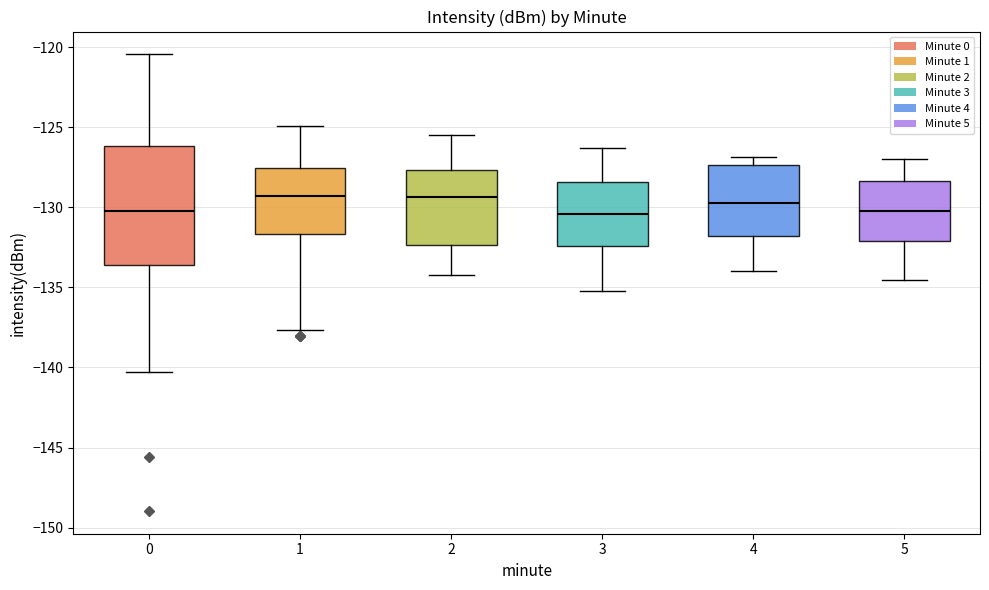

Where is the upper edge of the box at x = 2 on the y-axis? The values are not printed on the chart, so give them approximately, as read against the axis.

-127.5